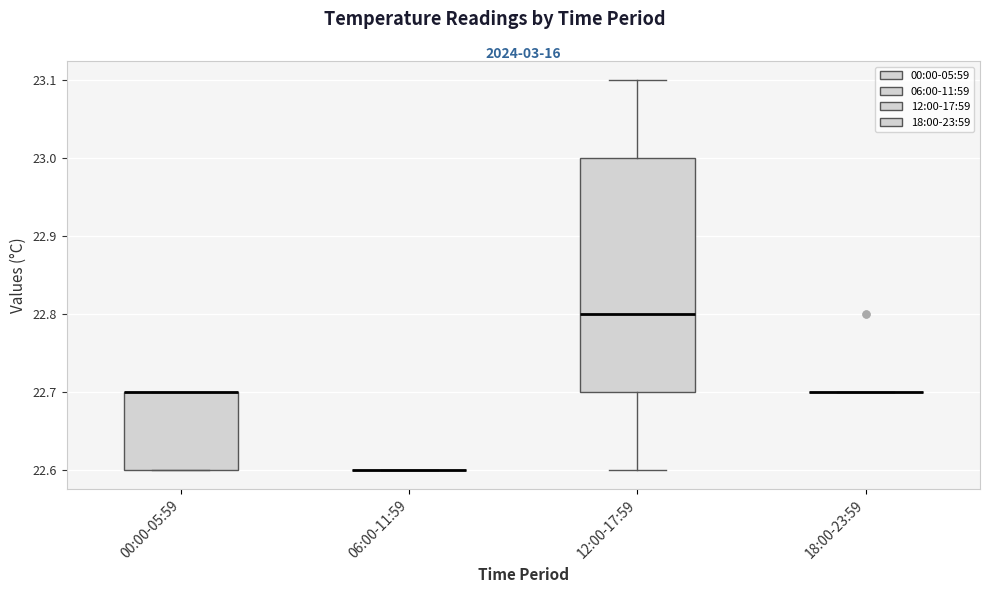

Reading left to right, transcribe this box plot: for each box, give where its median line is, the range the box spans, and where its two whiskers end, as read against the y-axis. The values are not printed on the chart, so give them approximately, as read against the axis.

00:00-05:59: median 22.7 (drawn on the box's upper edge), box 22.6 to 22.7, whiskers 22.6 to 22.7
06:00-11:59: box collapsed to a line at 22.6, whiskers 22.6 to 22.6
12:00-17:59: median 22.8, box 22.7 to 23.0, whiskers 22.6 to 23.1
18:00-23:59: box collapsed to a line at 22.7, whiskers 22.7 to 22.7